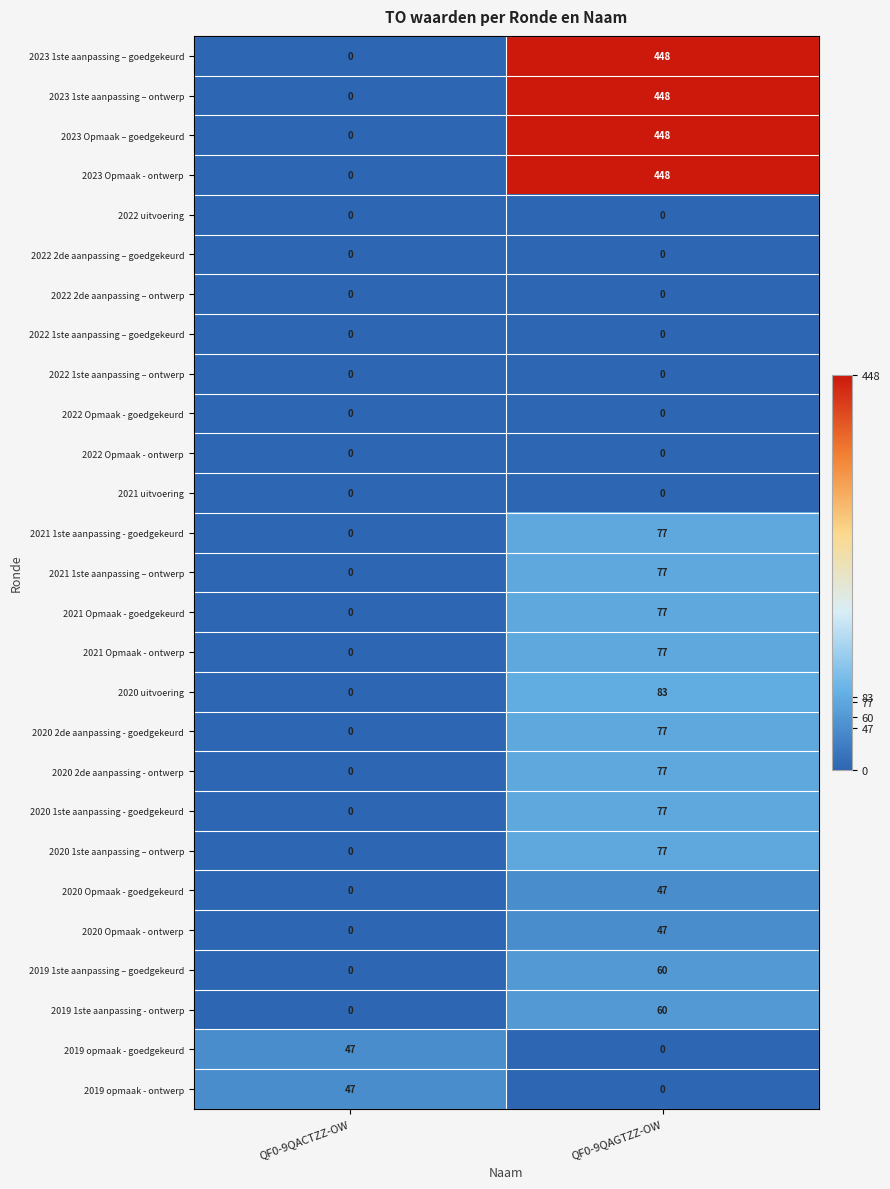

What is the total value across all series at QF0-9QAGTZZ-OW?

2705